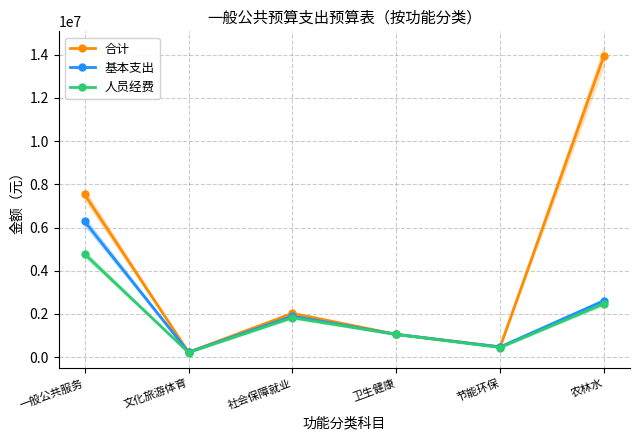

Which label corresponds to the smallest value in the chart?

文化旅游体育